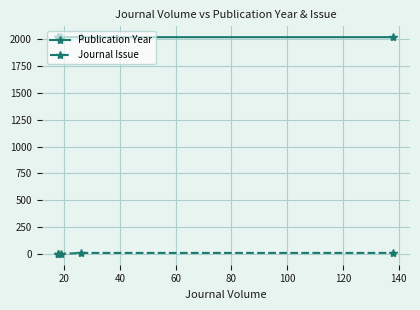

What is the average value of the Journal Issue series?

5